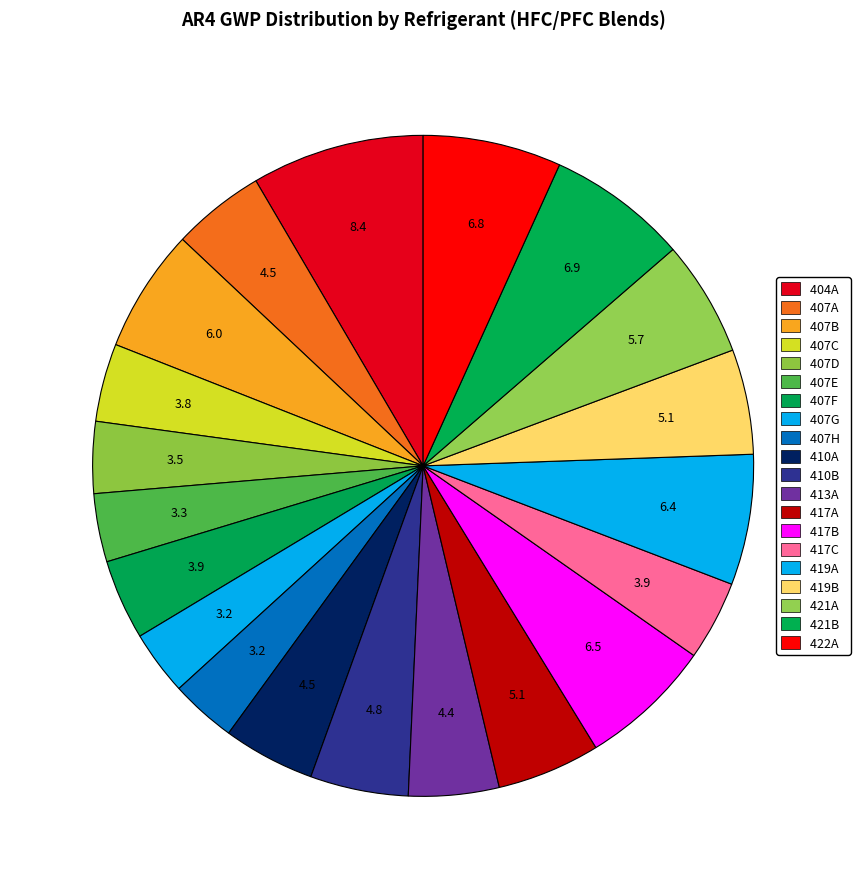

The 421A slice represents 1% of the pie. True or false?

False